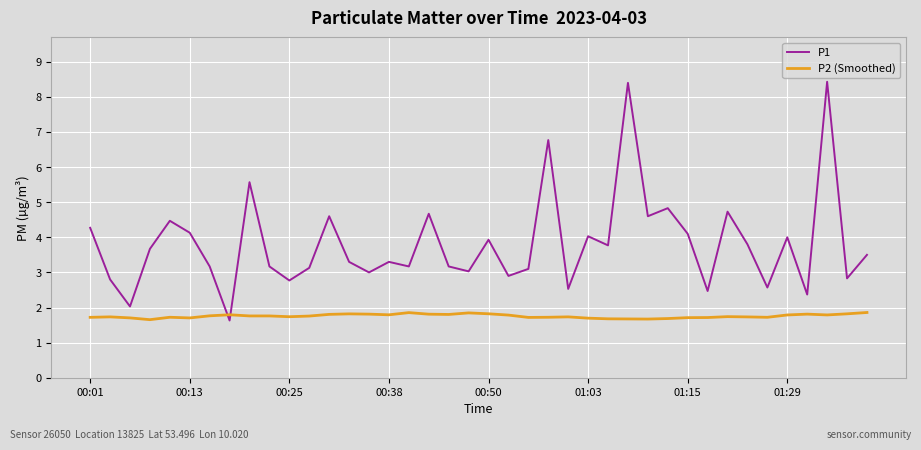

Does the chart display data point markers on the line(s)?

No